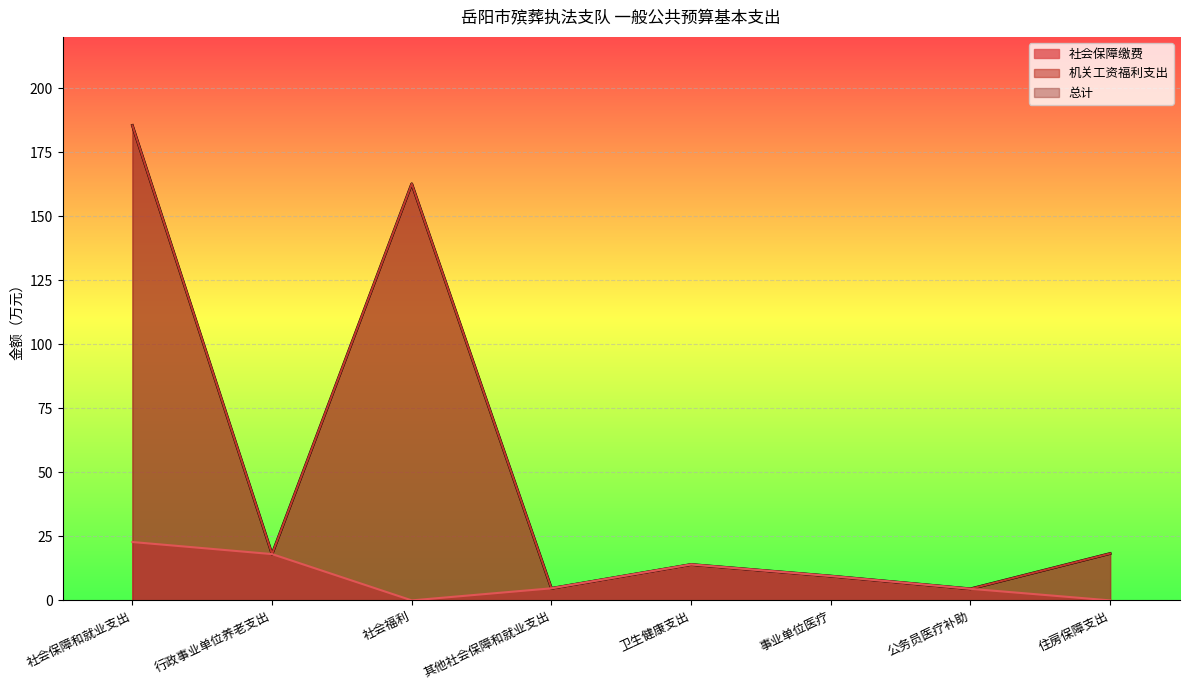

Between 公务员医疗补助 and 社会福利, which is larger?

社会福利